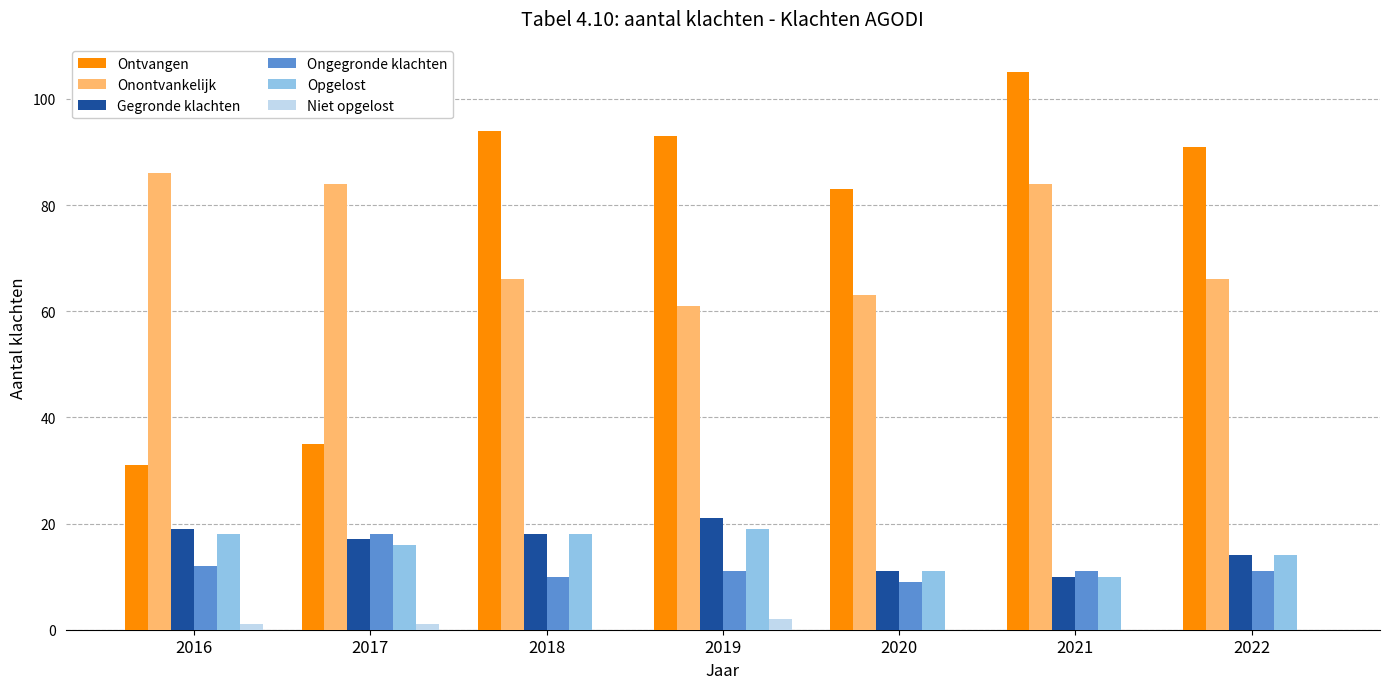

What is the sum of the Opgelost values at 2022 and 2020?

25